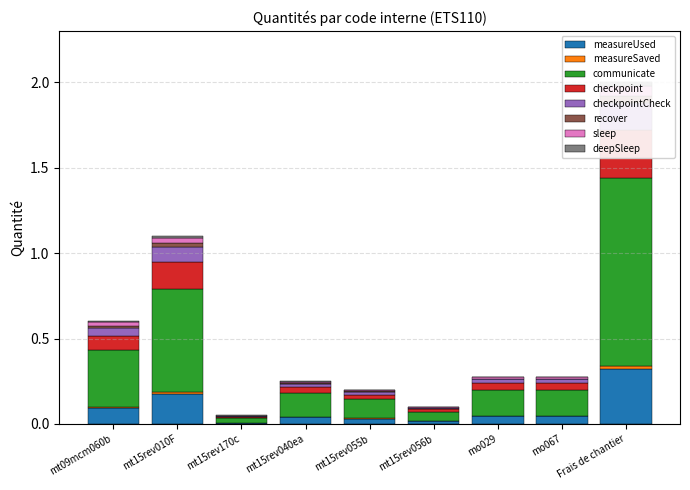

Reading right to left, extract all data points from this chart.

0.1	0.0	0.0	0.0	0.0	0.0	0.0	0.0	0.0